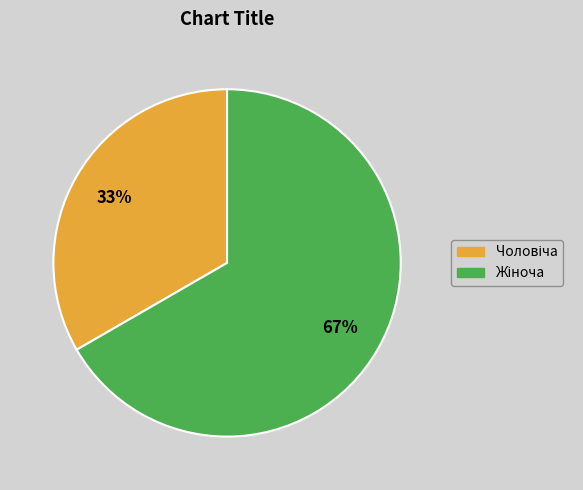

How many segments does this pie chart have?

2